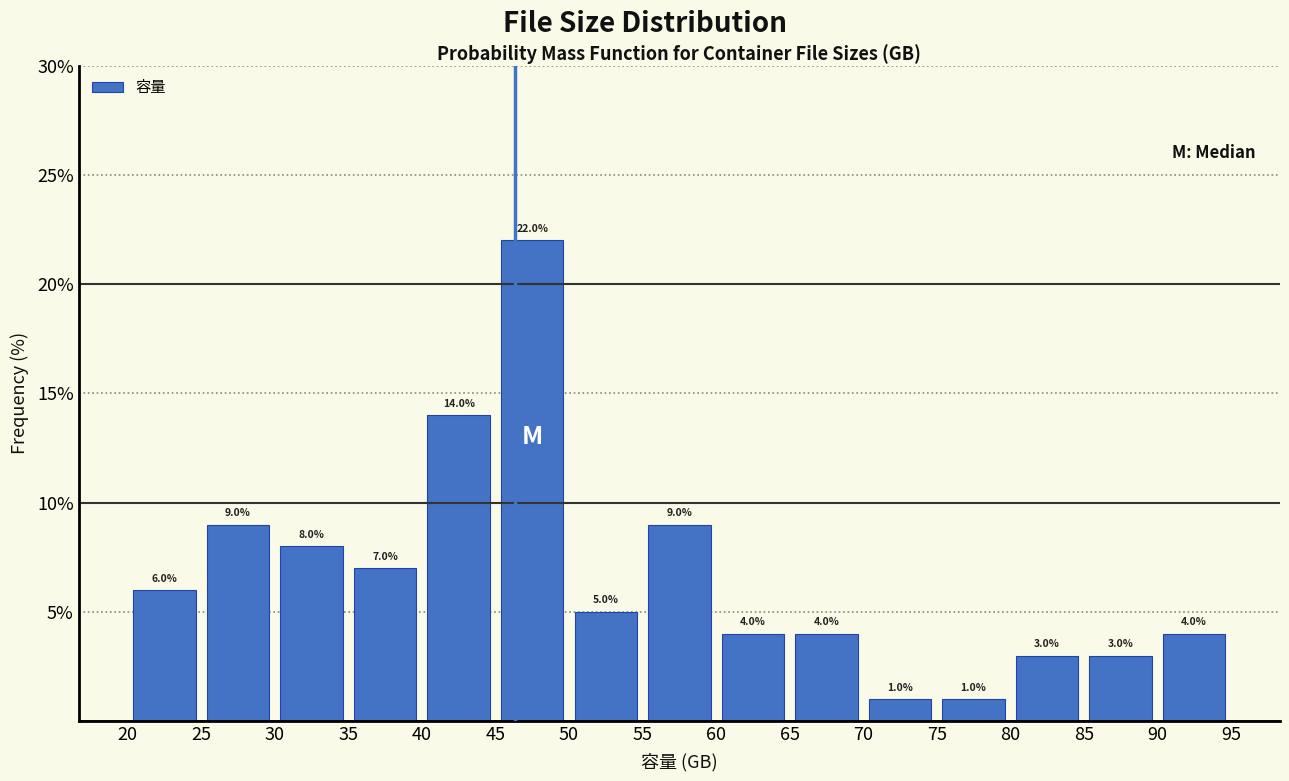

What is the height of the bar covering 35 to 40 on the x-axis?

7.0